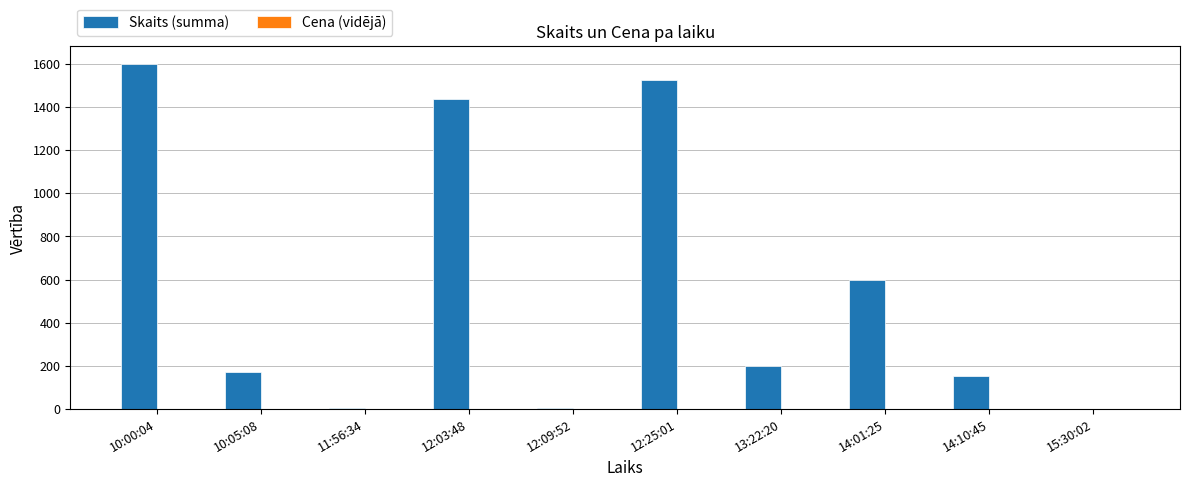

At which category is the sum across all series the highest?

10:00:04